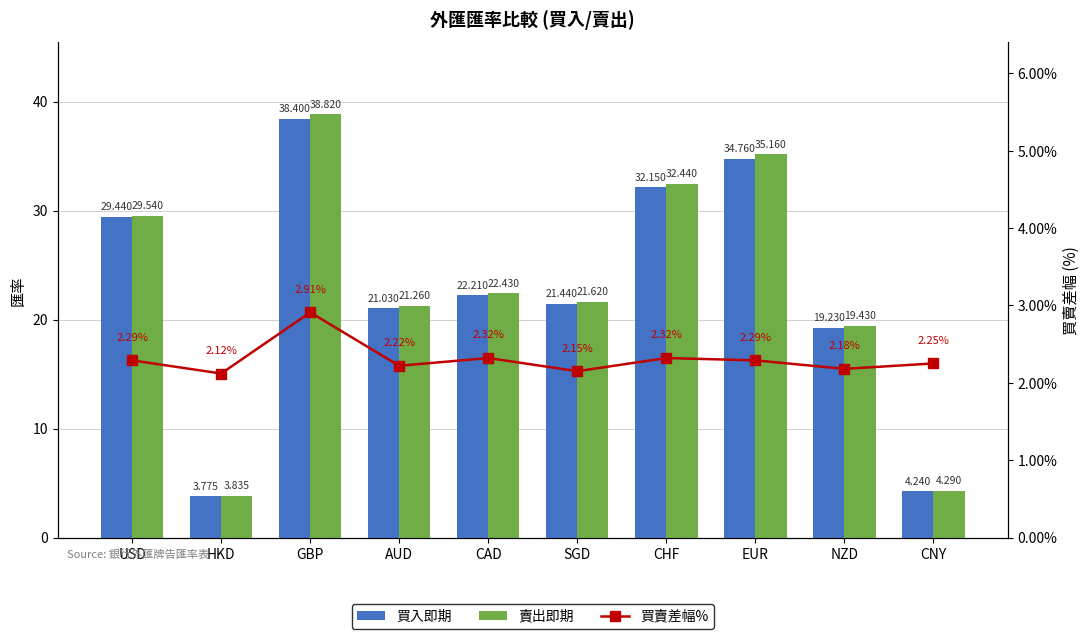

What is the value of the 買入即期 bar at the 9th from the left?

19.2